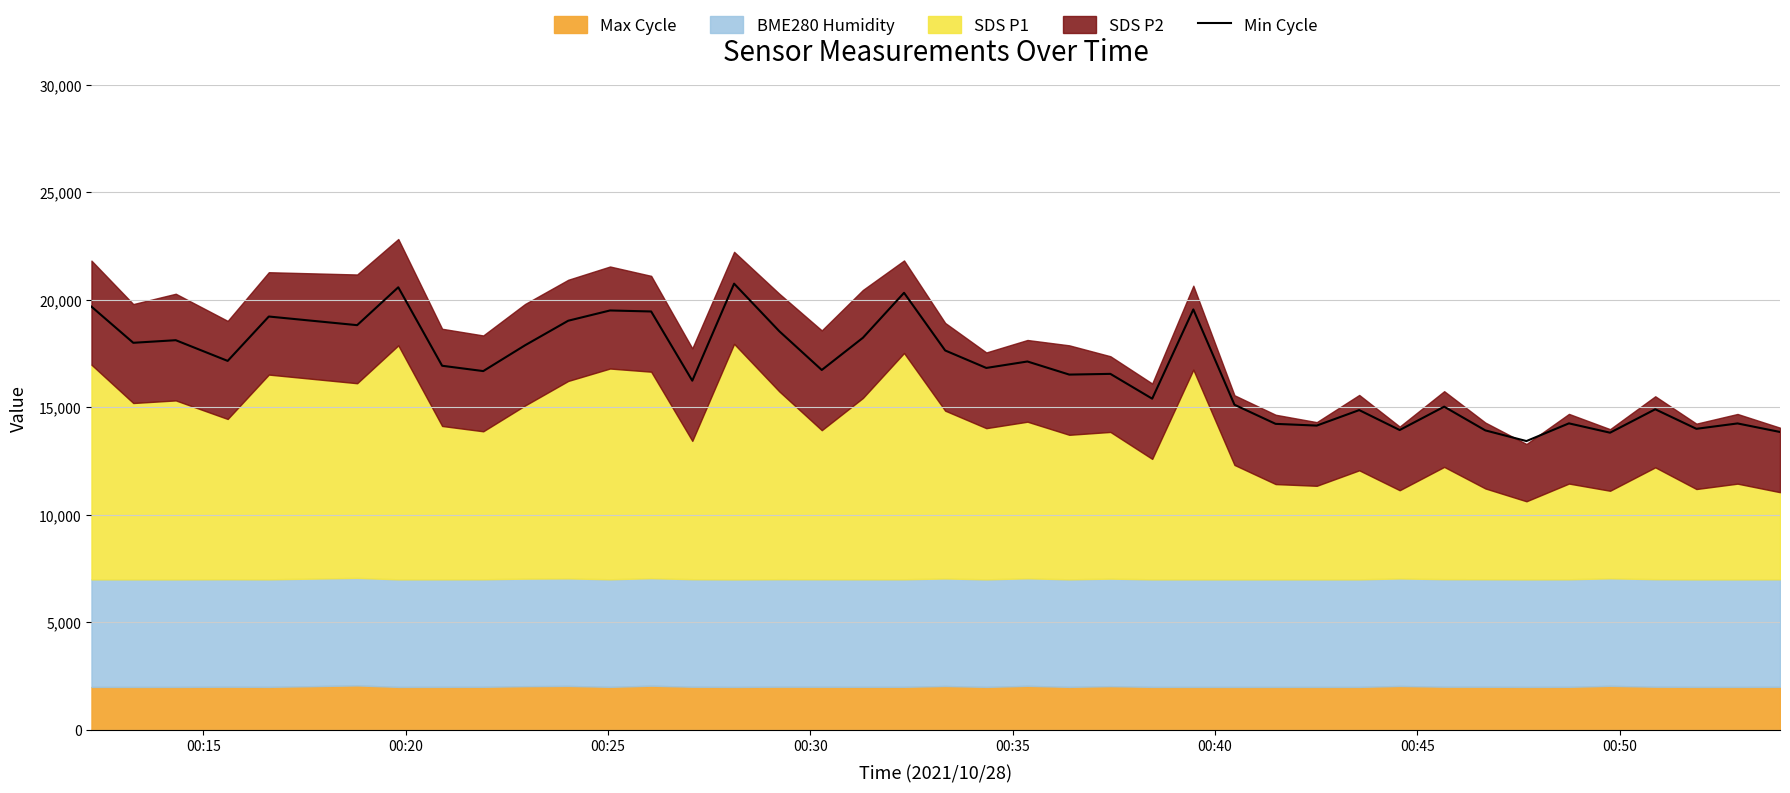

What is the highest value of the Min Cycle series?

20751.5